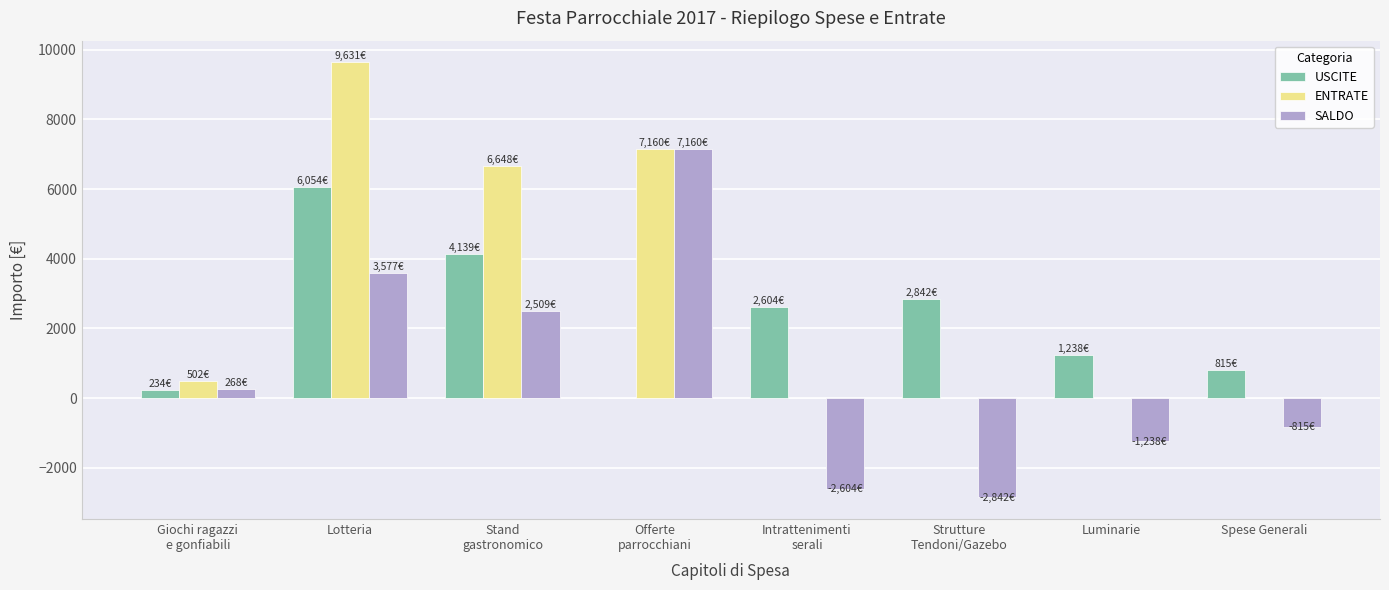

What is the average value of the USCITE series?

2240.9